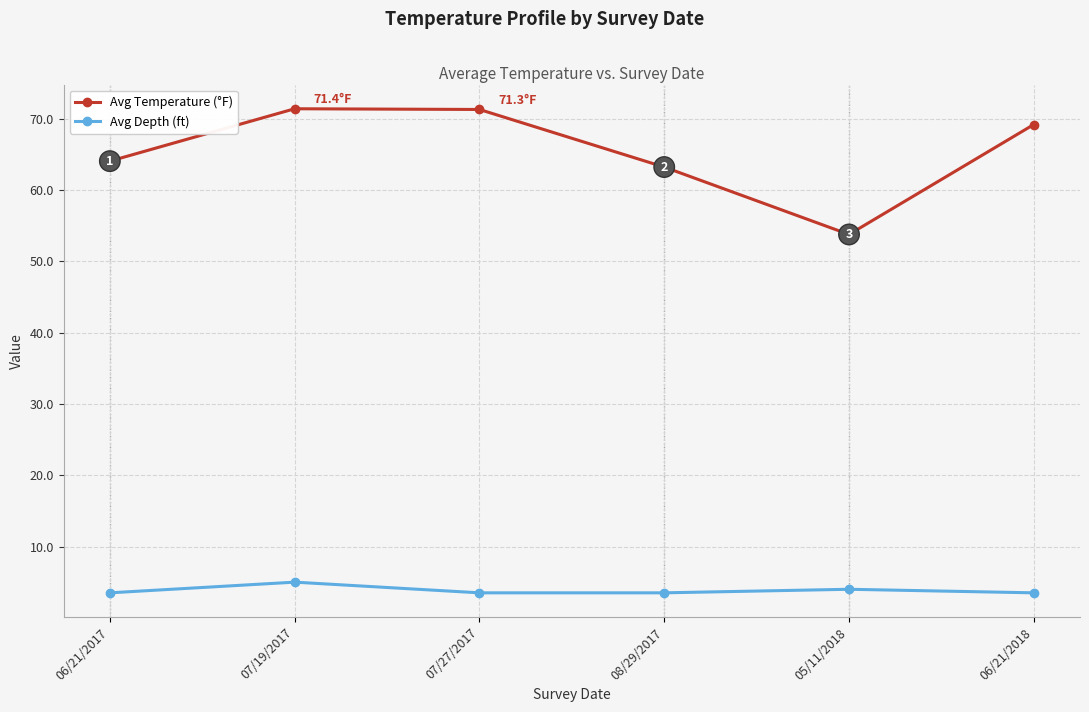

What are all the series names shown in the legend?

Avg Temperature (°F), Avg Depth (ft)